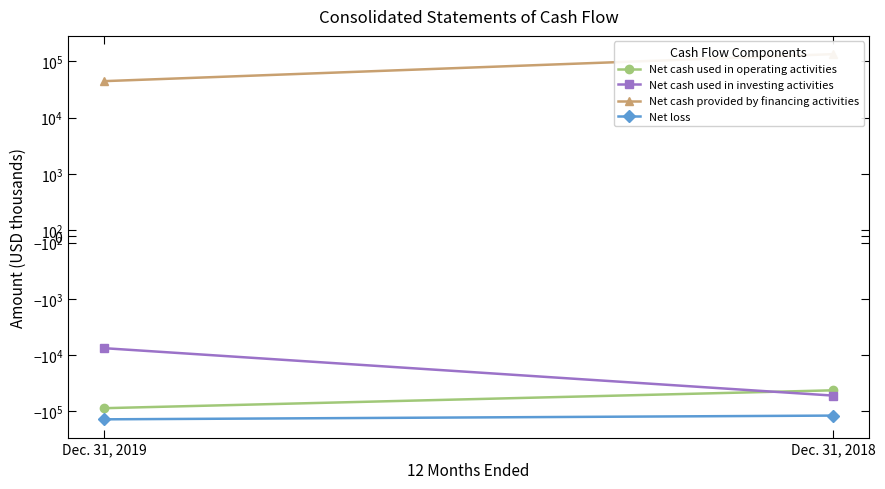

Reading left to right, transcribe all the data shown in this chart.

Net cash used in operating activities: -87986	-42352
Net cash used in investing activities: -7551	-52524
Net cash provided by financing activities: 44327	133805
Net loss: -138814	-119123